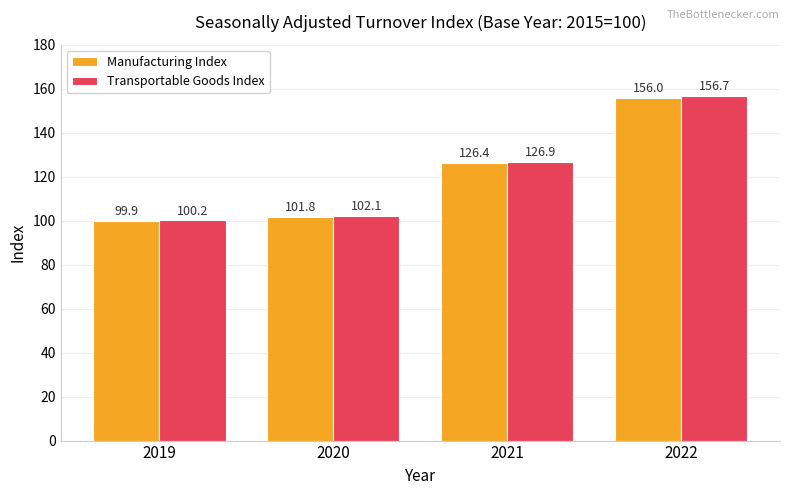

What are all the series names shown in the legend?

Manufacturing Index, Transportable Goods Index